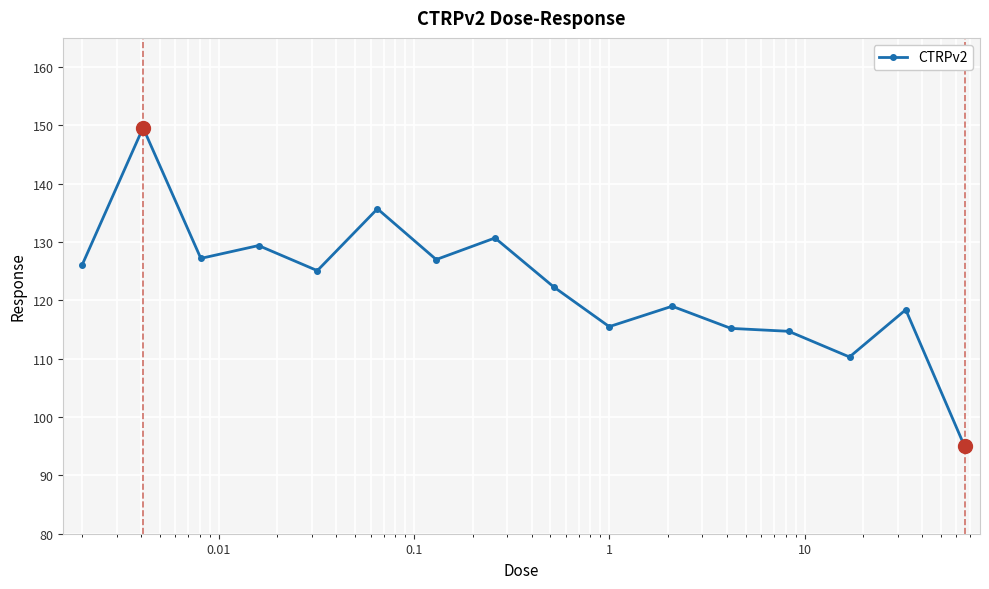

What is the value of the 4th point from the left?

129.4